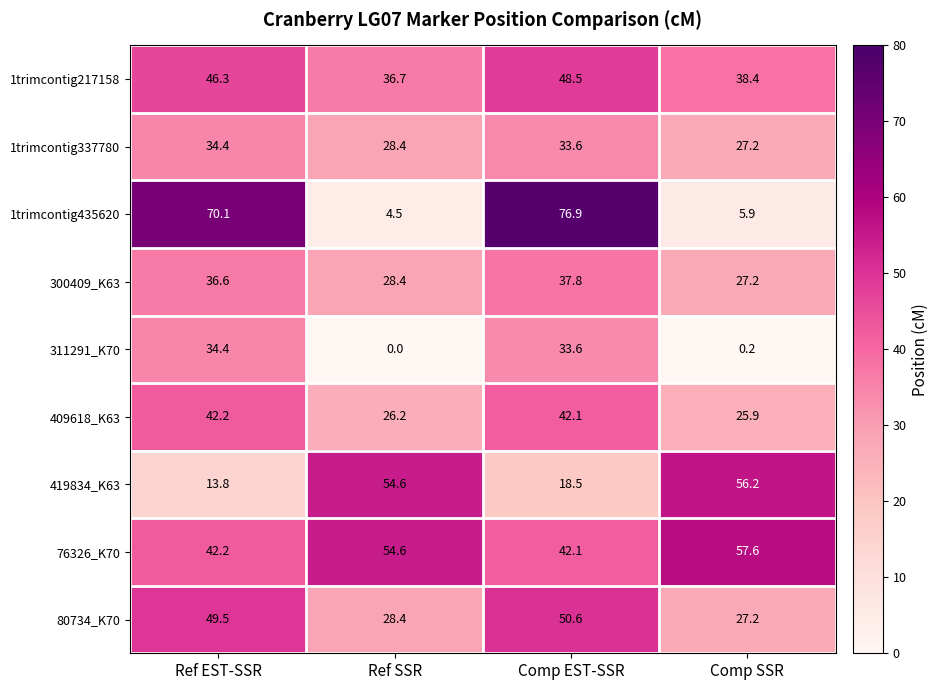

What is the total value across all series at Comp EST-SSR?

383.7